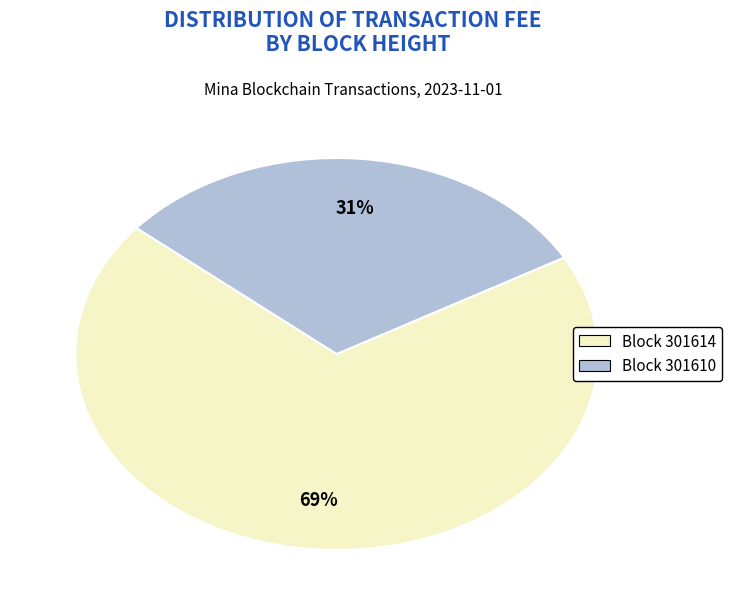

To the nearest percent, what is the average slice percentage?

50%